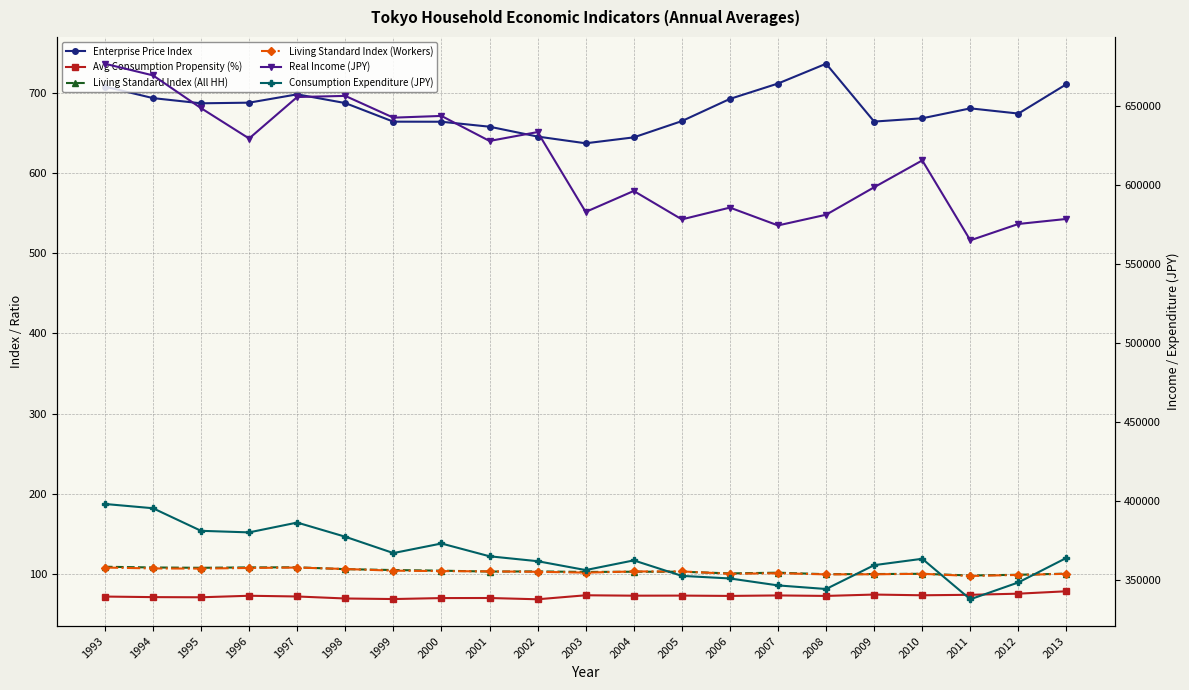

Is it true that Living Standard Index (Workers) equals 43.6 at 1996?

False